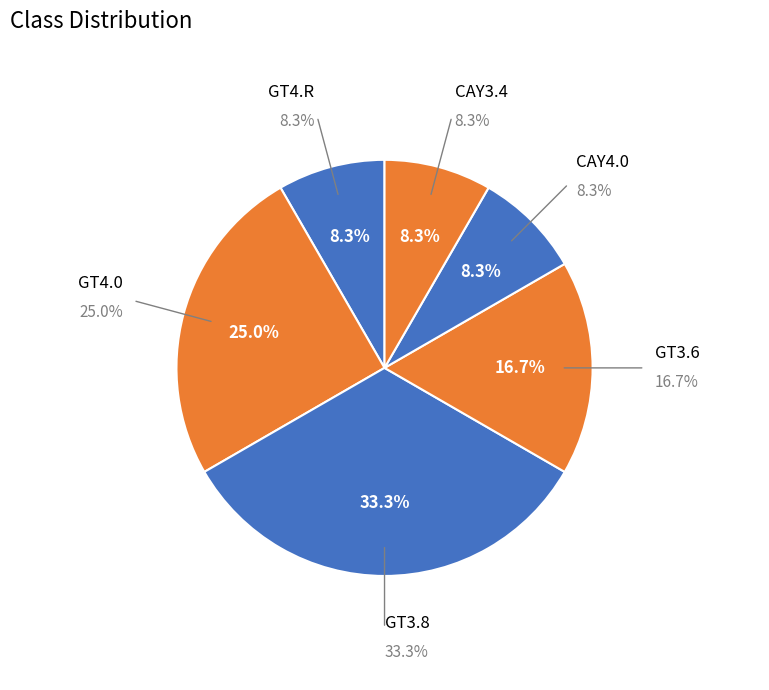

Do GT4.0 and GT3.6 together represent more than half of the pie?

No